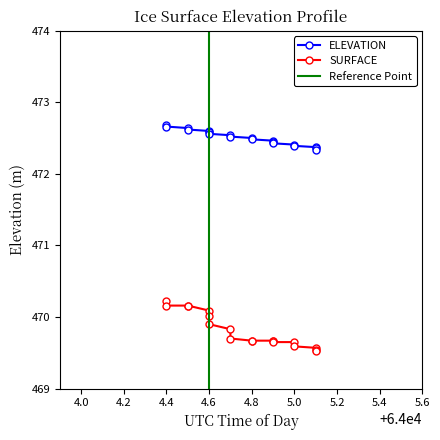

Does the chart have visible grid lines?

No